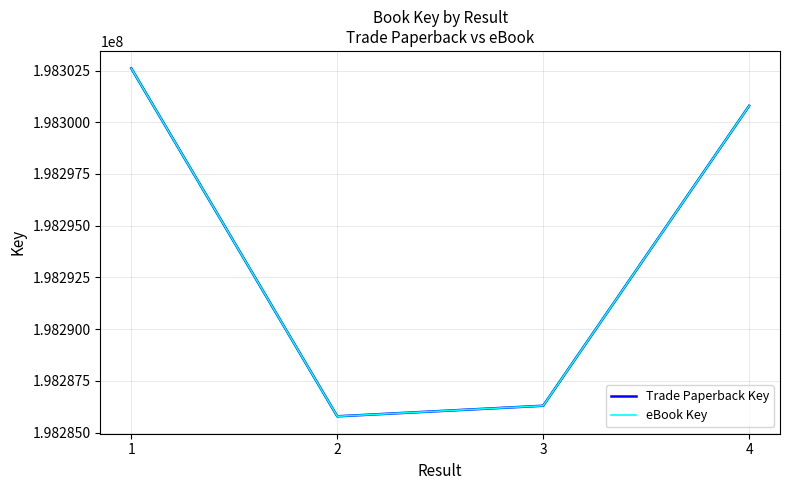

True or false: Trade Paperback Key and eBook Key intersect in this chart.

False